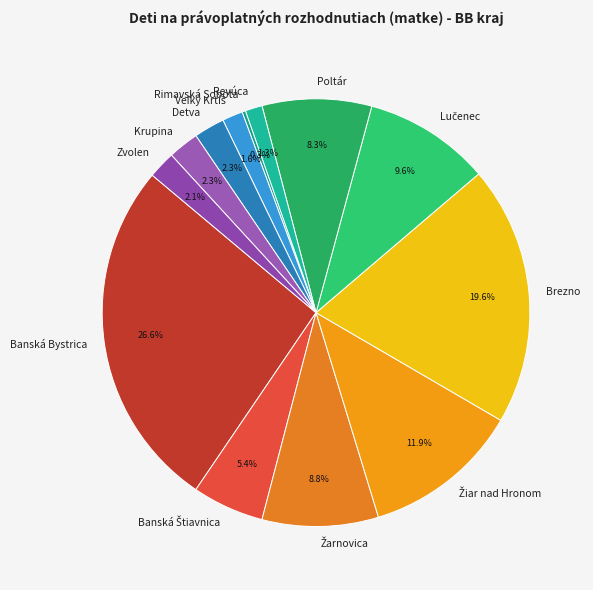

What is the total percentage of Krupina and Banská Bystrica?

28.9%